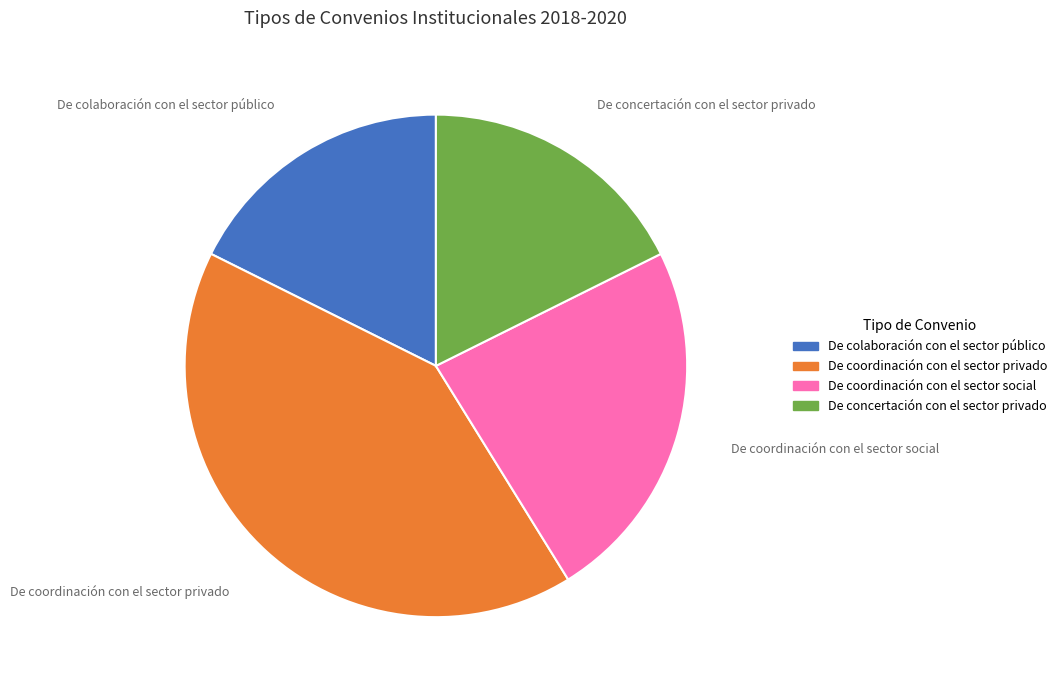

Which slice is the largest?

De coordinación con el sector privado